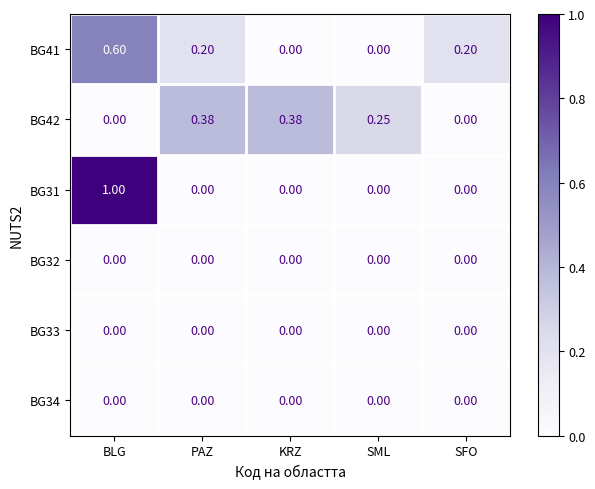

At which category is the sum across all series the highest?

BLG